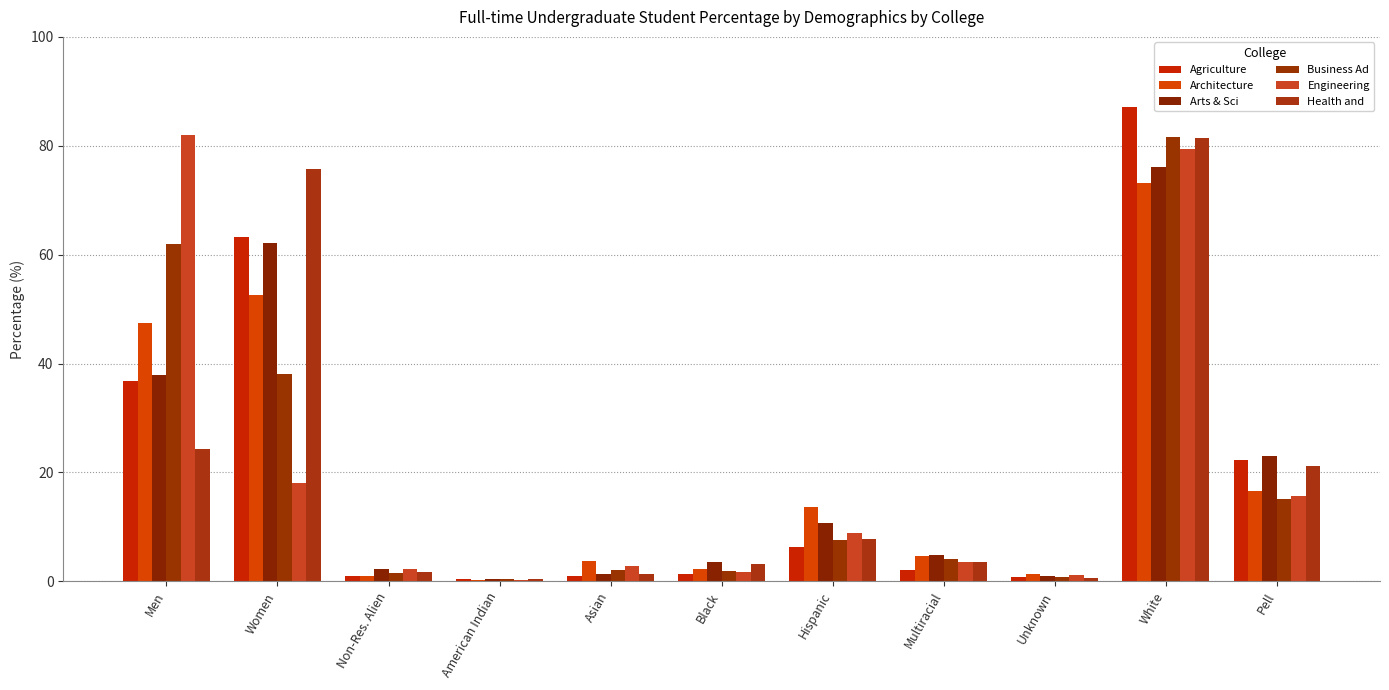

How many values in the Agriculture series exceed 2?

6